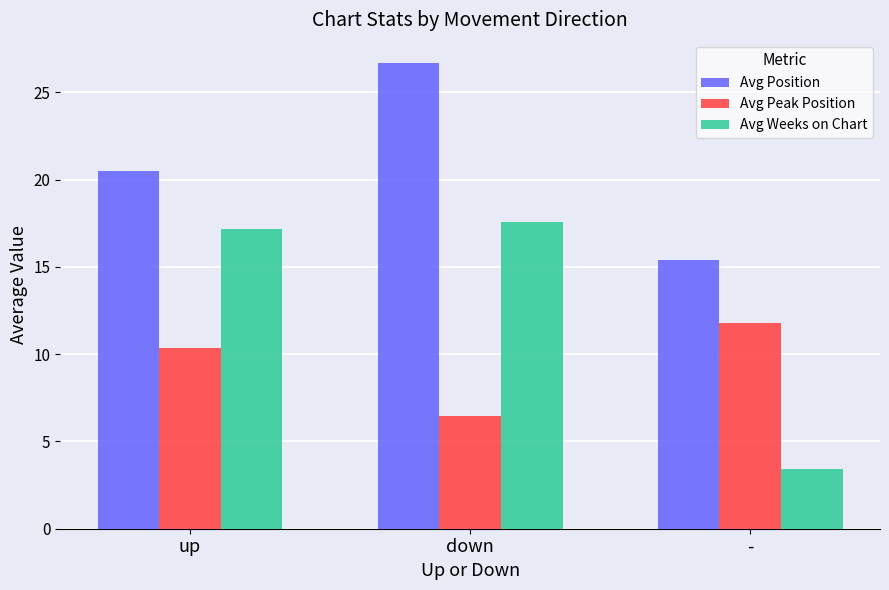

What is the difference between the highest and lowest values at up?

10.1